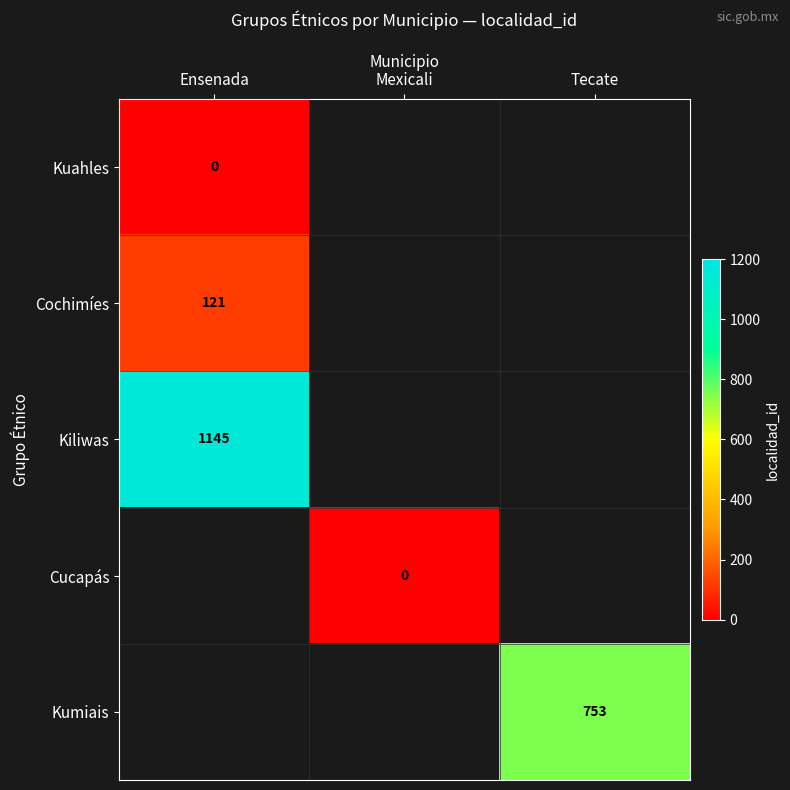

Is the value of Kumiais at Tecate greater than the value of Kiliwas at Ensenada?

No